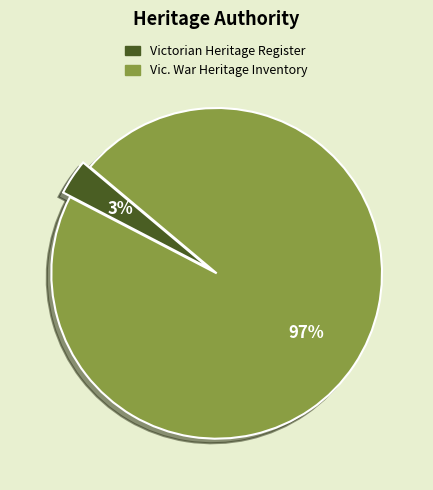

To the nearest percent, what portion does Victorian Heritage Register represent?

3%